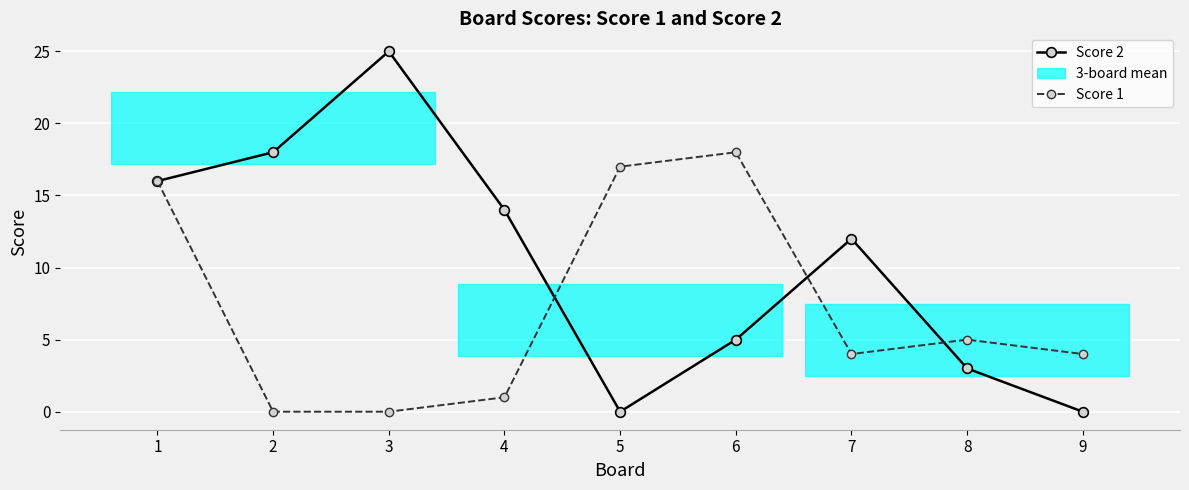

What is the total value across all series at 5?

17